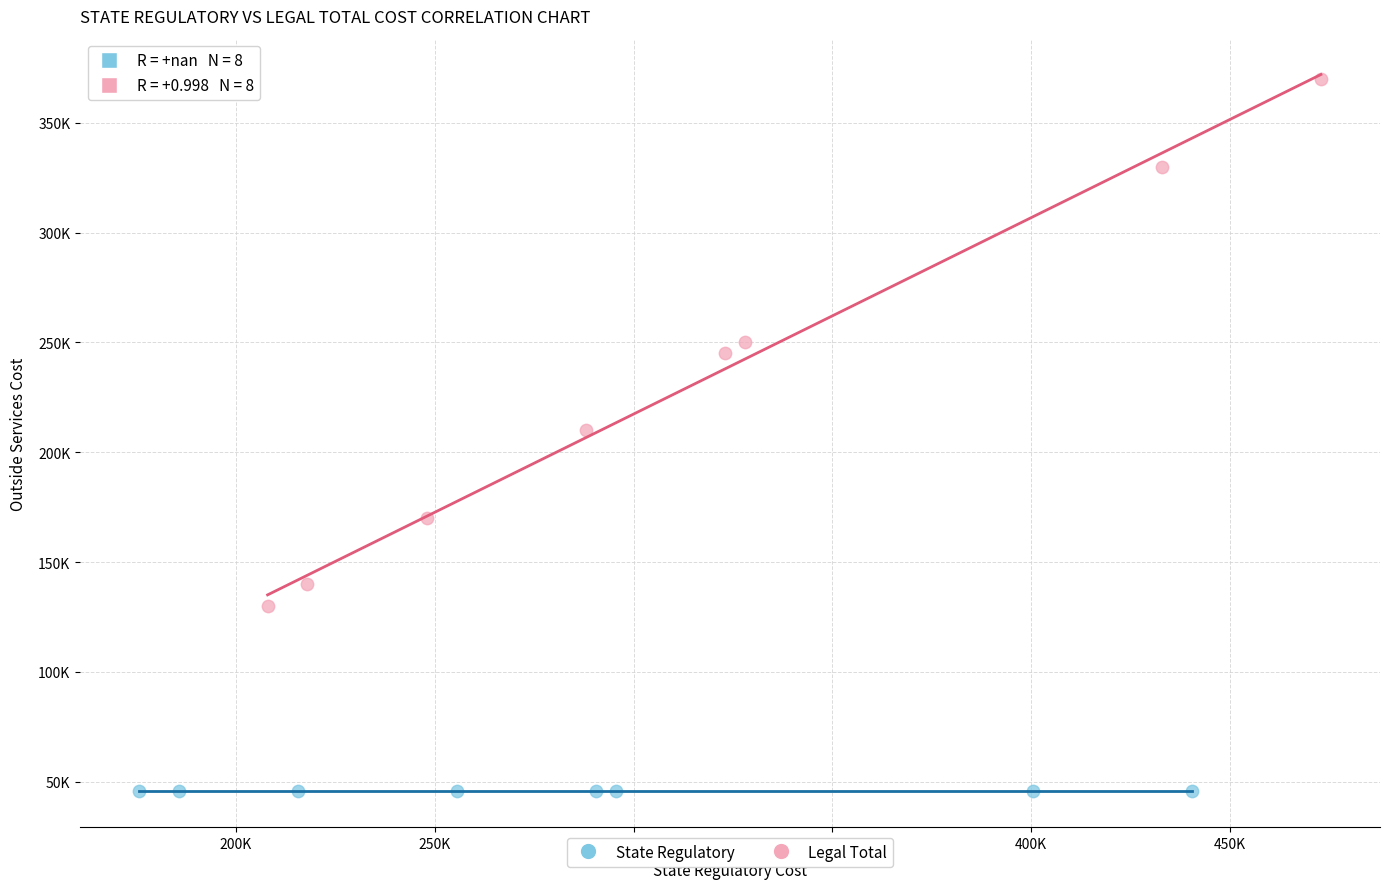

Which series reaches the maximum Y coordinate?

Legal Total